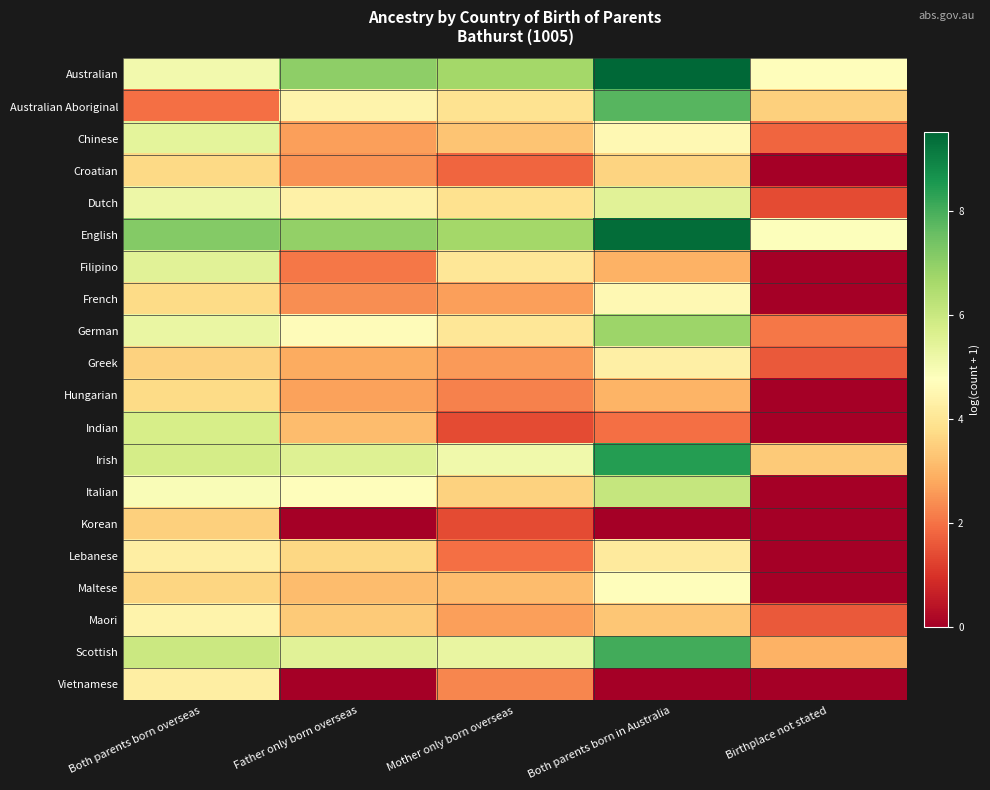

What is the spread (max minus min) of values at Birthplace not stated?

4.8